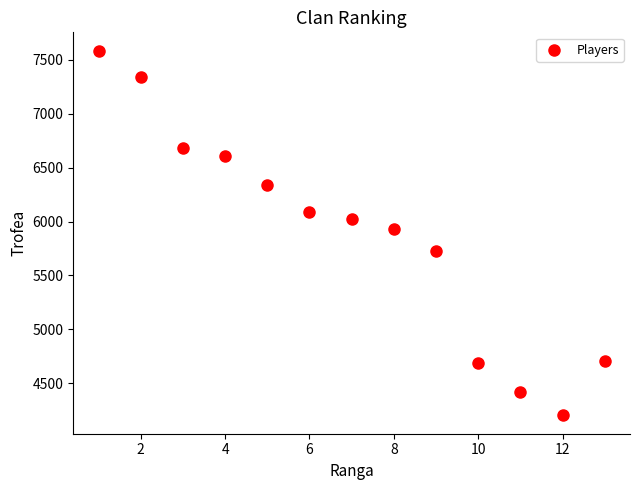

What is the range of X values (max minus min)?

12